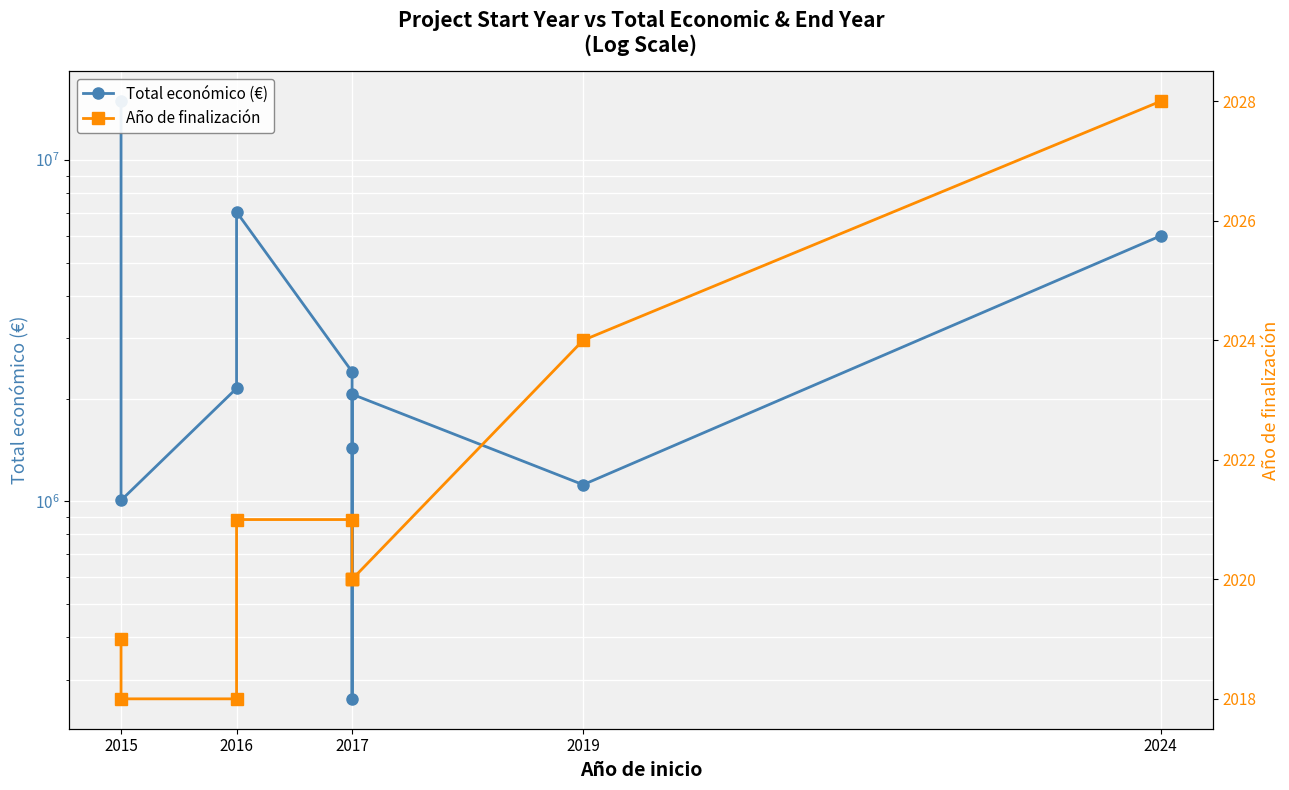

What is the greatest value displayed?

14874340